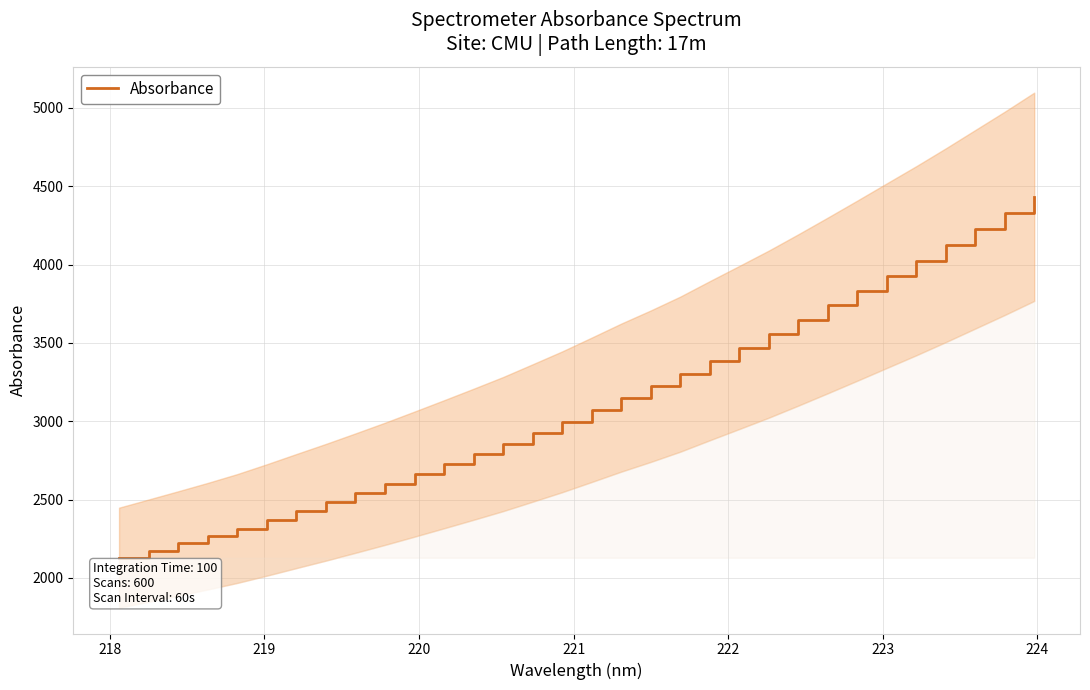

What is the maximum value for Absorbance?

4432.7